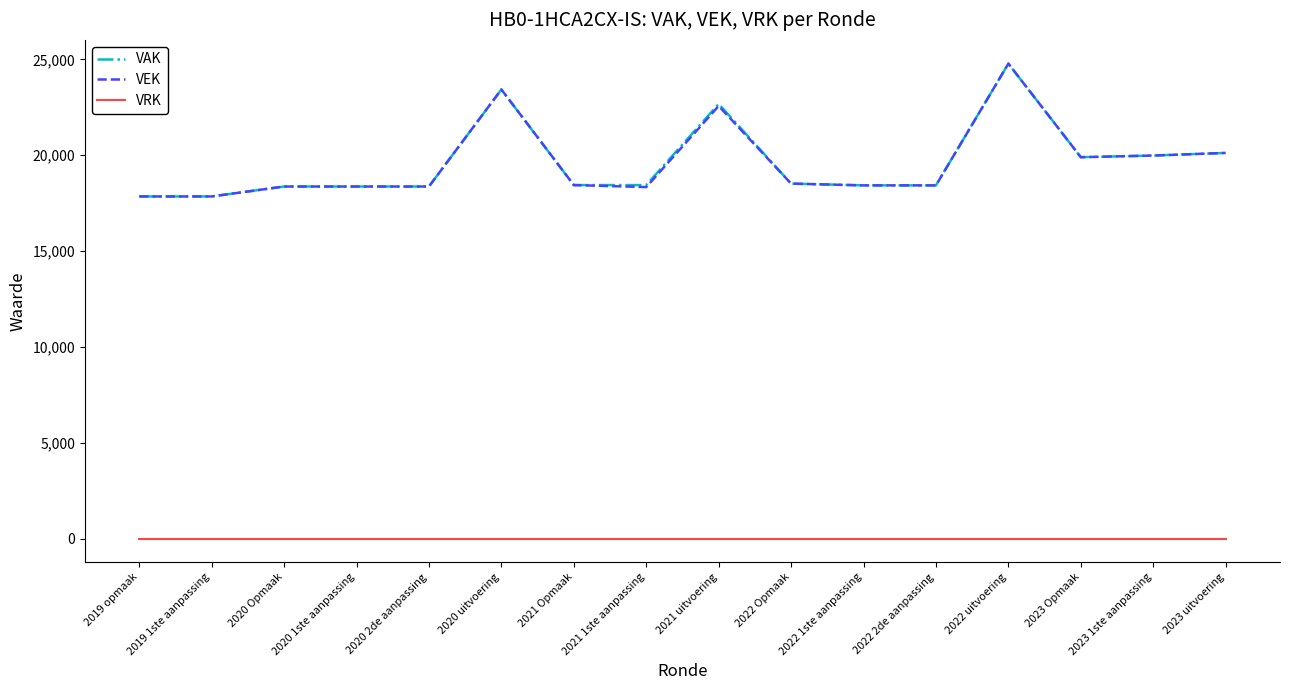

At how many categories does at least one series exceed 17285?

16